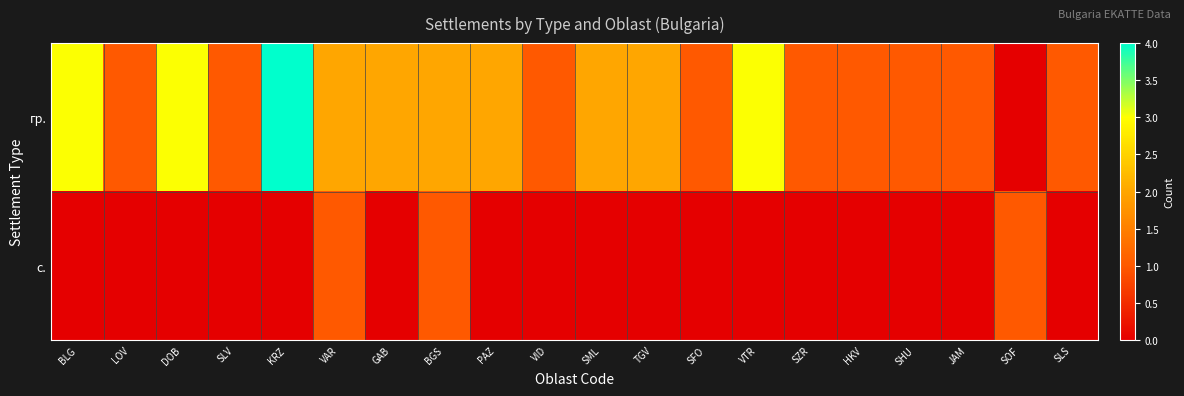

Rank the series at SFO from lowest to highest value.

с., гр.